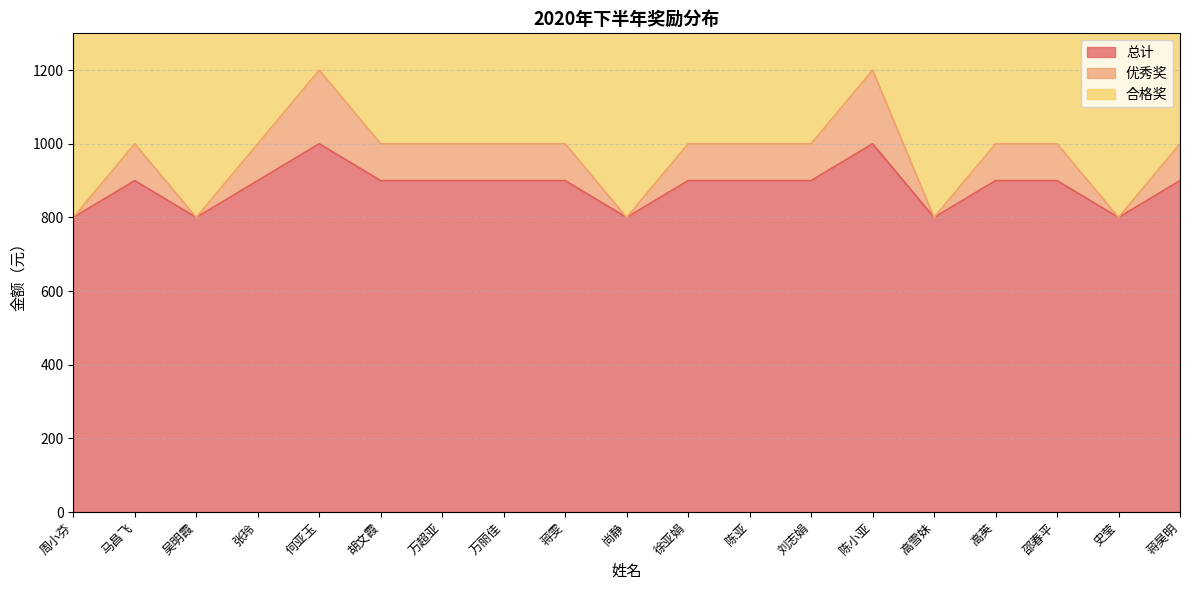

At which category does 总计 reach its first local peak?

马昌飞